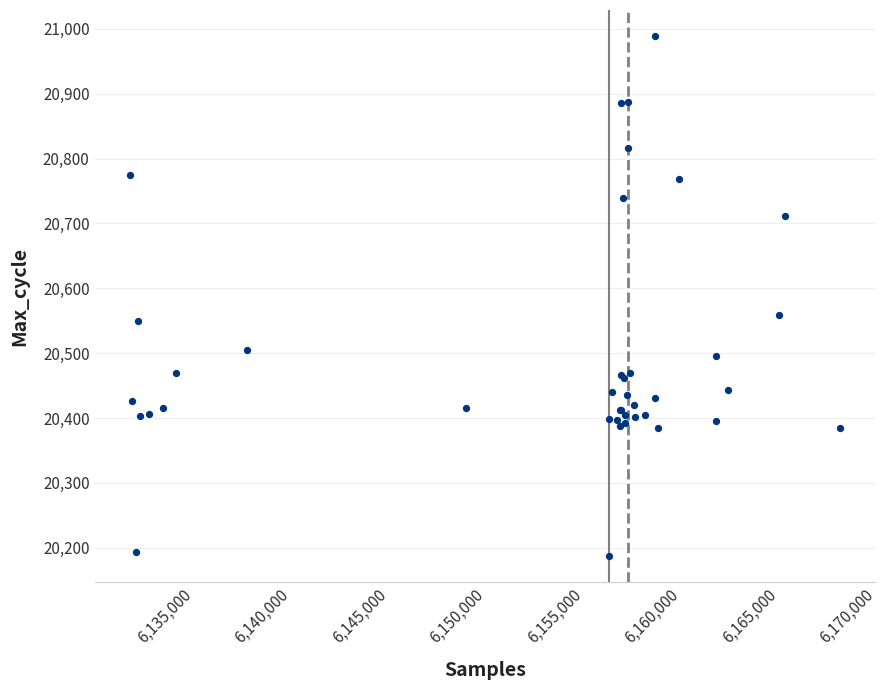

What Y value in the scatter plot is closest to 20588?

20559